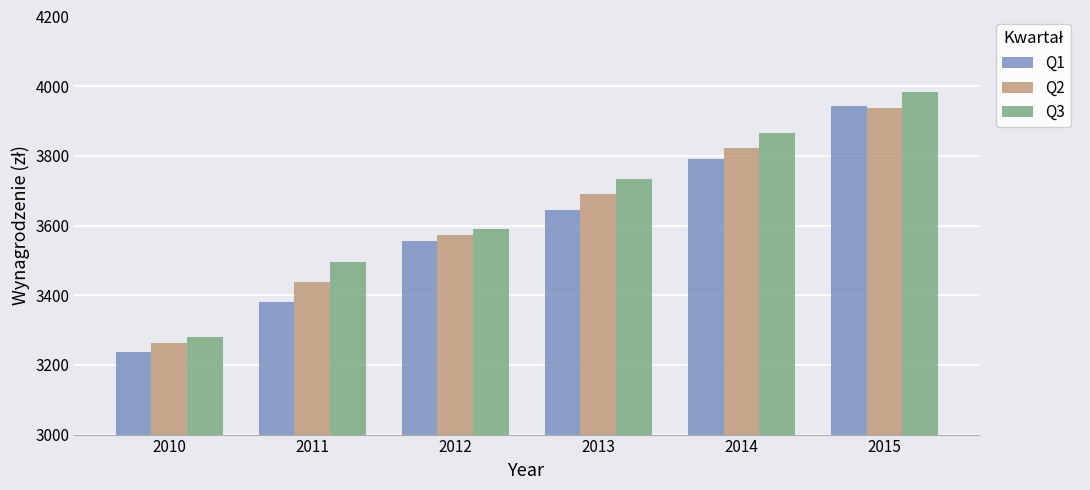

How many values in the Q1 series are below 3644?

3